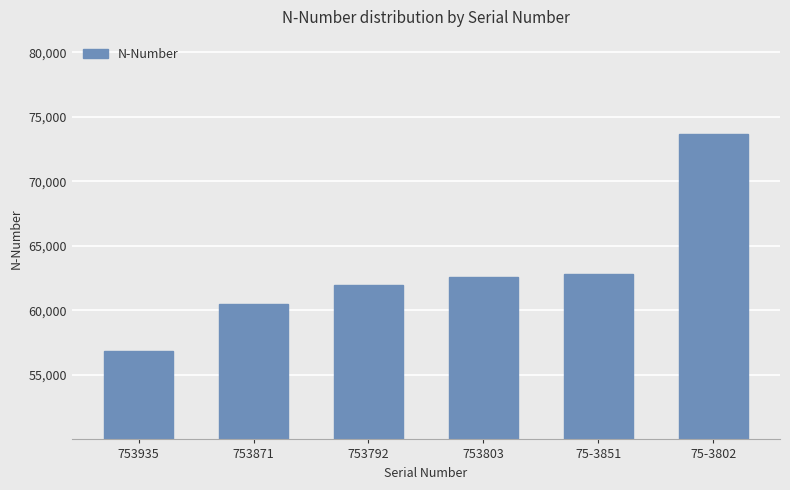

Read the value at 753792.

61988